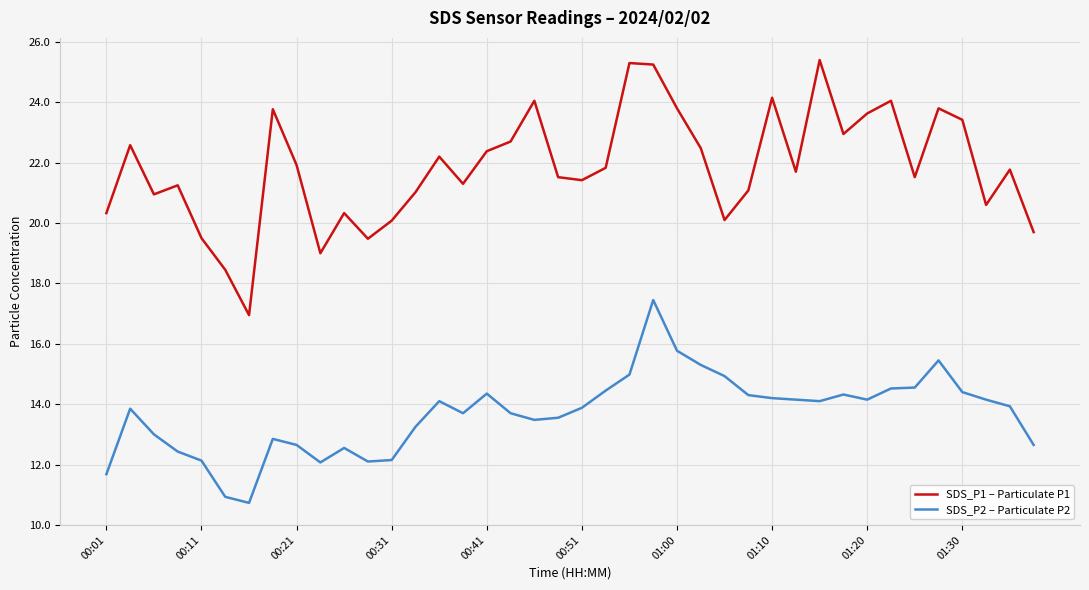

What is the maximum value shown in the chart?

25.4